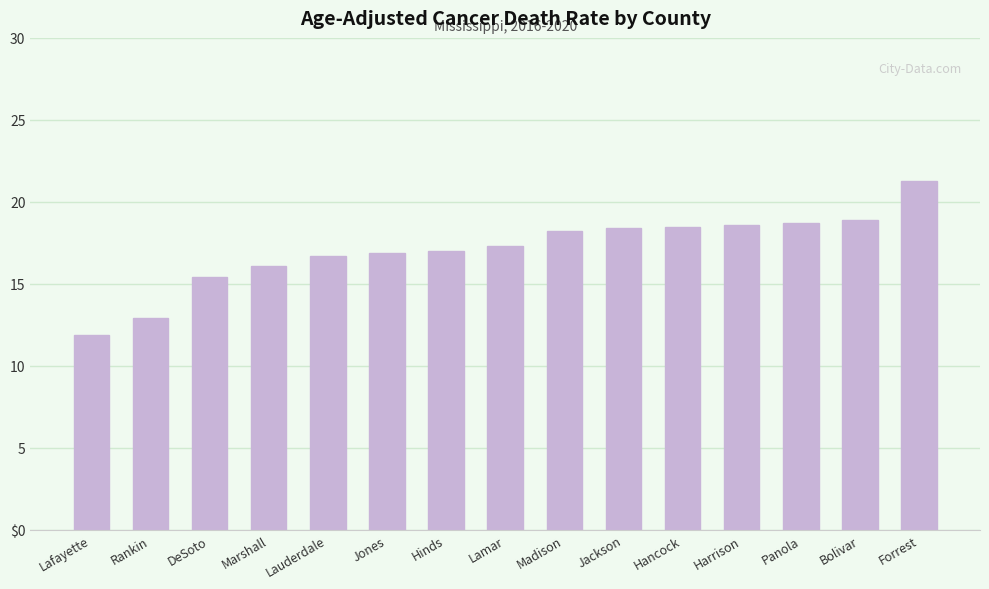

Reading right to left, what are all the values shown in this chart?

Forrest=21.3	Bolivar=18.9	Panola=18.7	Harrison=18.6	Hancock=18.5	Jackson=18.4	Madison=18.2	Lamar=17.3	Hinds=17.0	Jones=16.9	Lauderdale=16.7	Marshall=16.1	DeSoto=15.4	Rankin=12.9	Lafayette=11.9